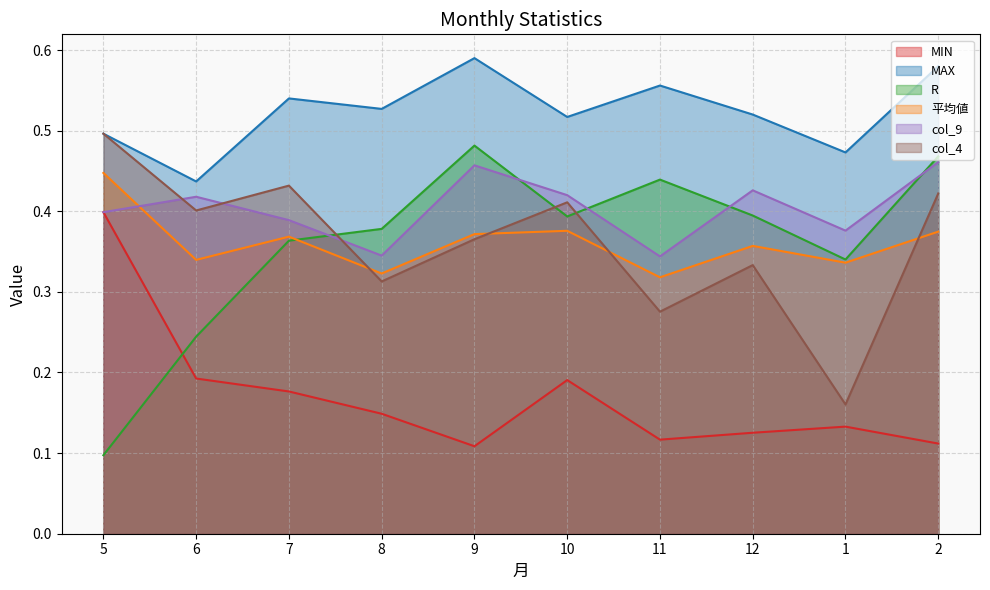

What is the difference between the second highest and minimum values in the 平均値 series?

0.1